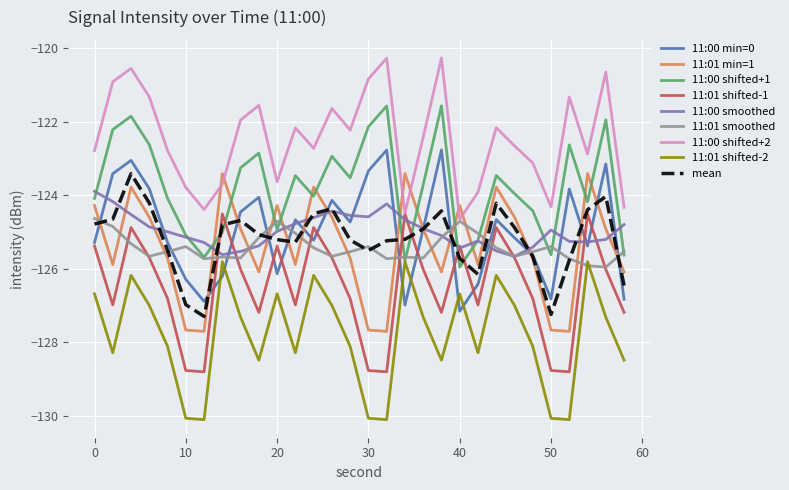

Which series has the largest total across all categories?

11:00 shifted+2